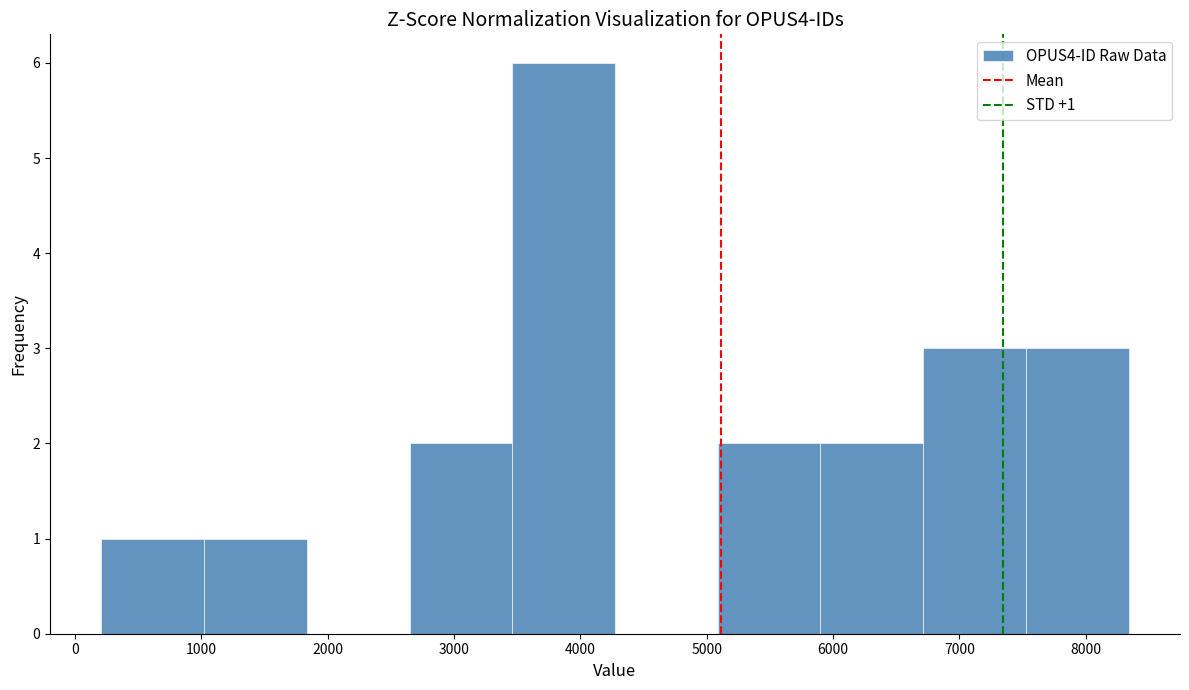

Which range on the x-axis has the tallest bar?

3500 to 4300